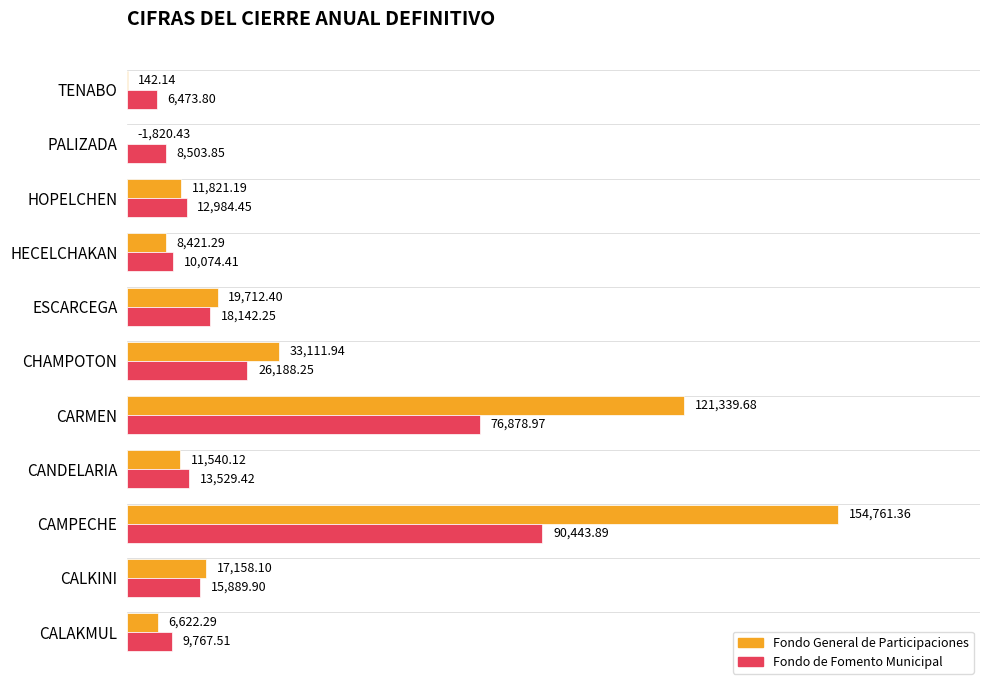

What are all the series names shown in the legend?

Fondo General de Participaciones, Fondo de Fomento Municipal